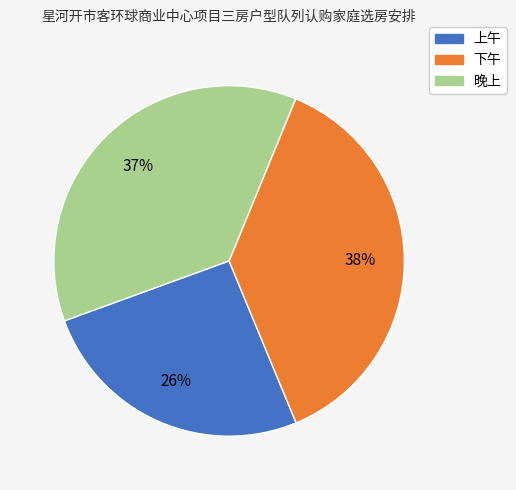

How many segments does this pie chart have?

3